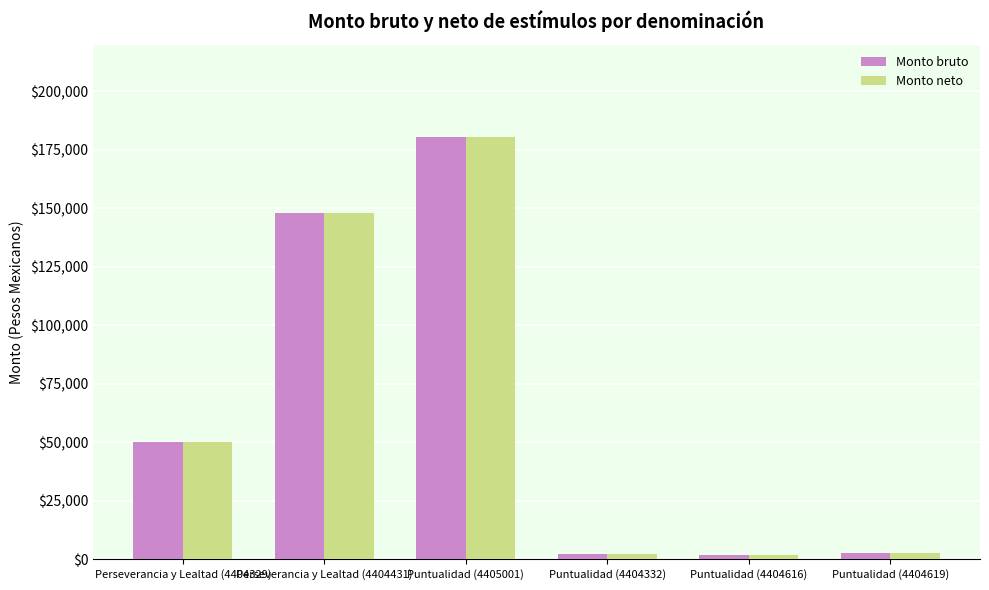

Count the number of data series in this chart.

2